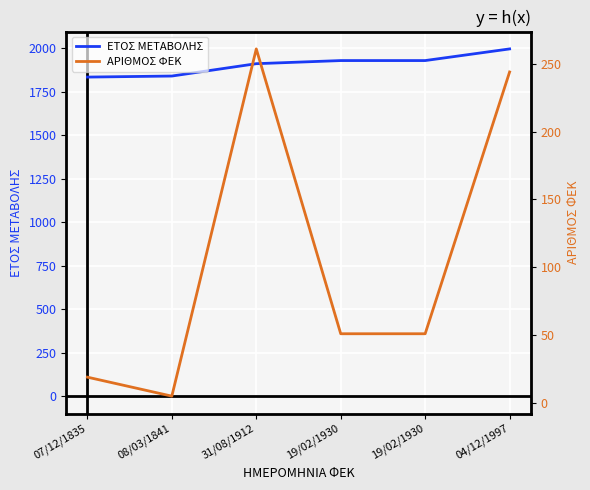

What value does the ΕΤΟΣ ΜΕΤΑΒΟΛΗΣ series have at 31/08/1912, to the nearest 10?

1910